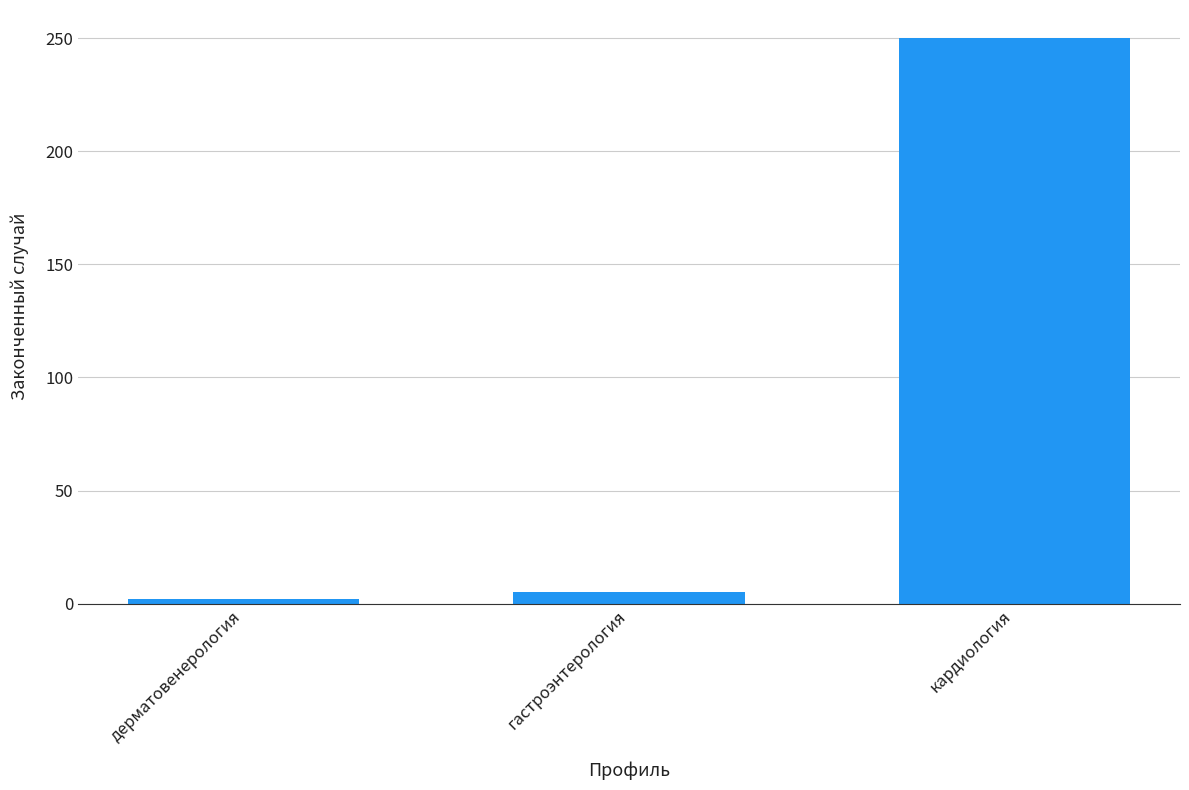

Rank the categories by value from lowest to highest.

дерматовенерология, гастроэнтерология, кардиология